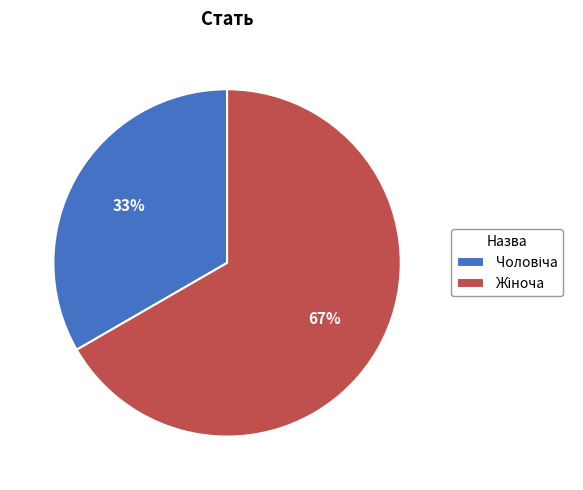

Is there any slice that represents more than half of the pie?

Yes